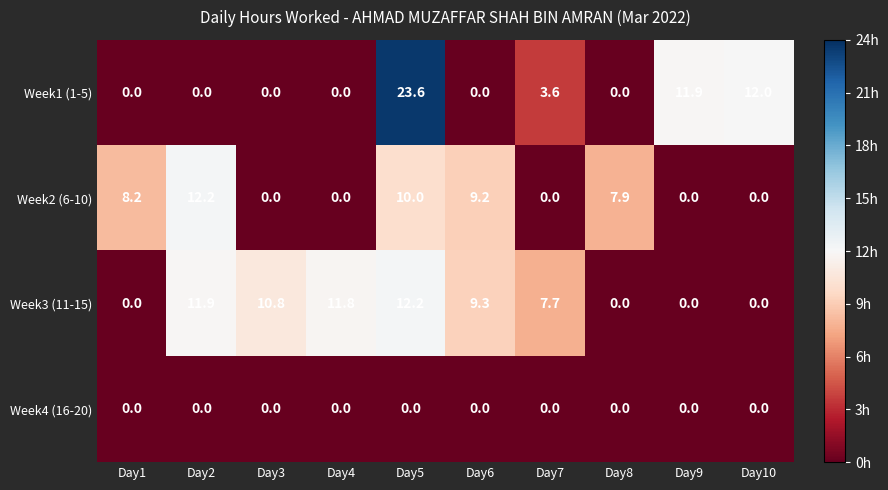

What is the sum of the Week2 (6-10) values at Day1 and Day5?

18.2